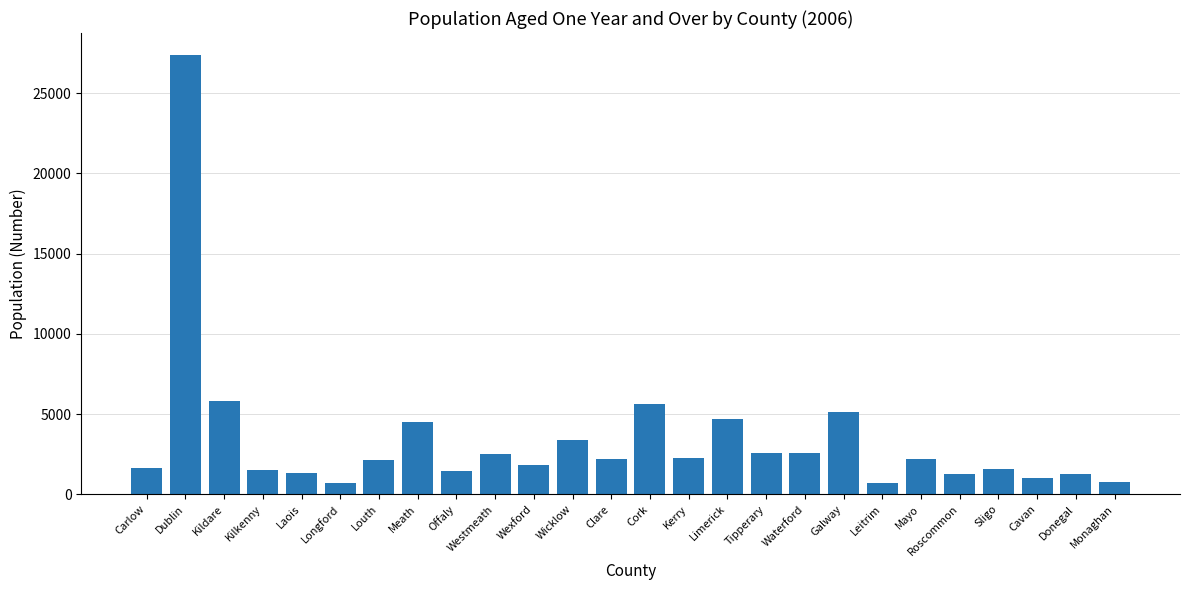

What is the minimum value shown in the chart?

680